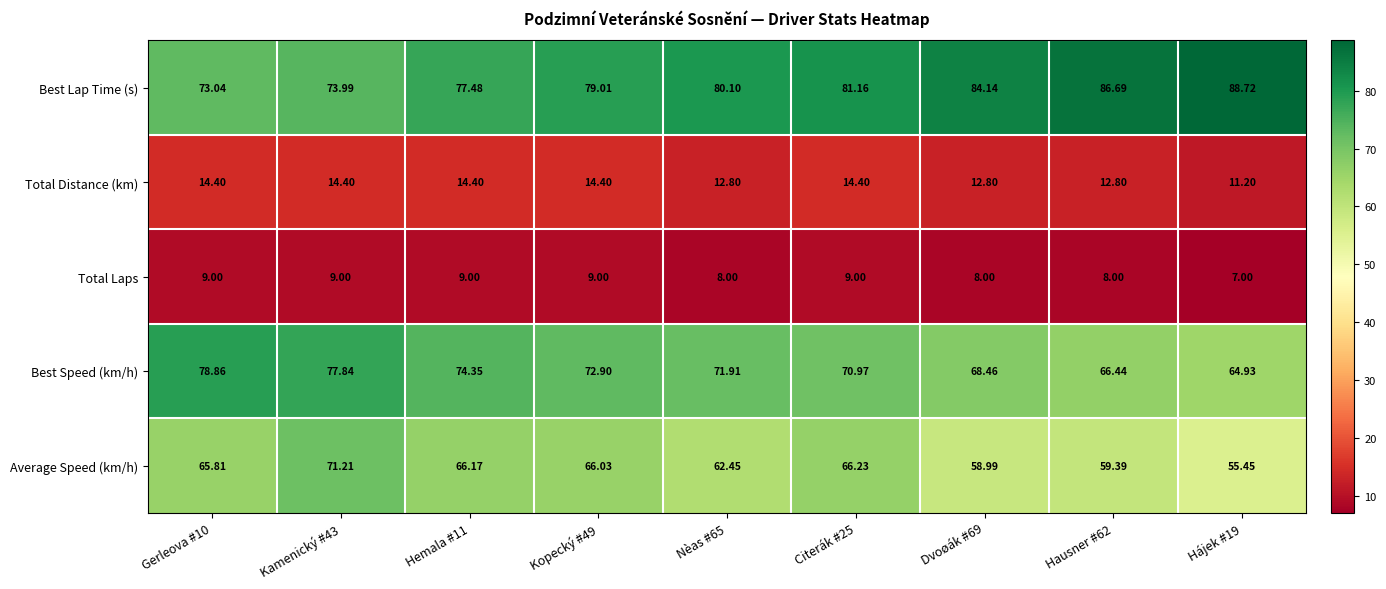

Which series changed the most between Hemala #11 and Dvoøák #69?

Average Speed (km/h)